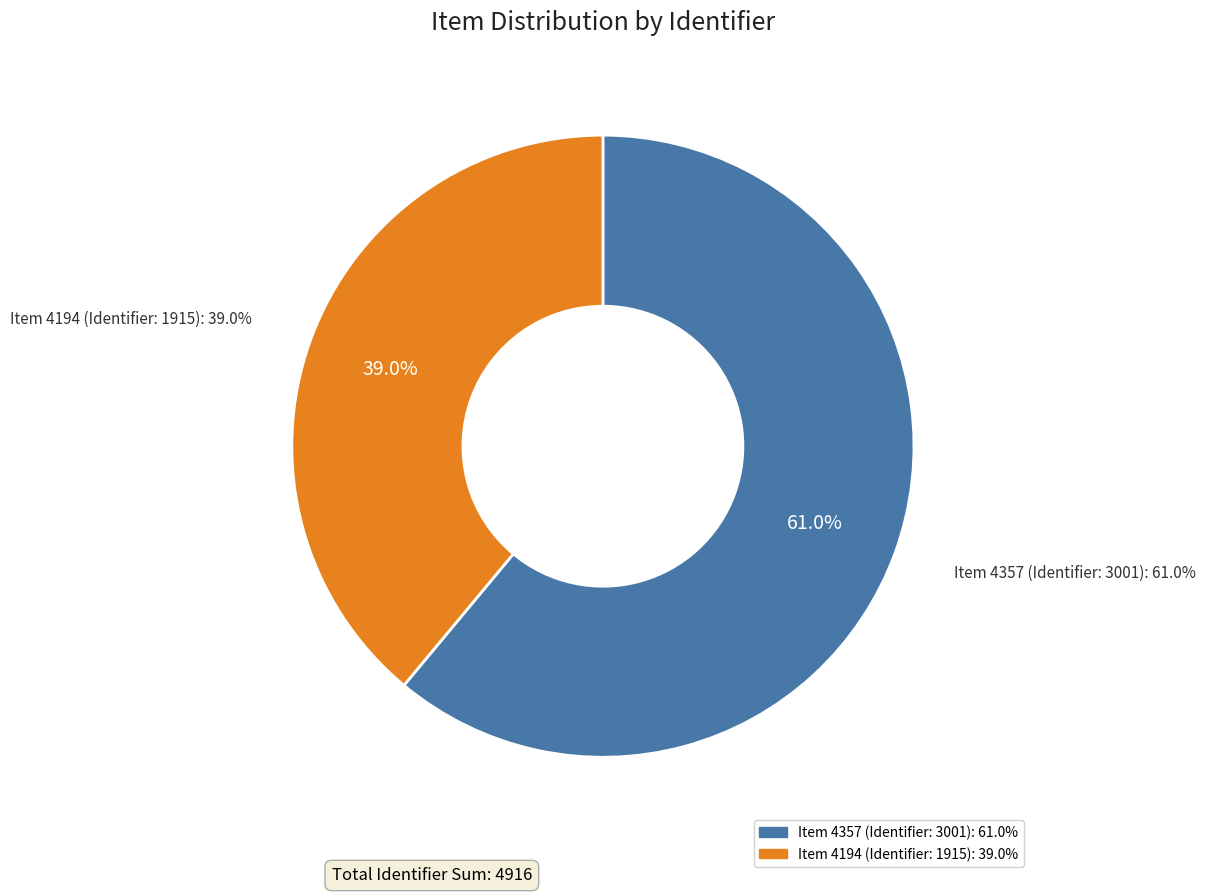

Is there any slice that represents more than half of the pie?

Yes